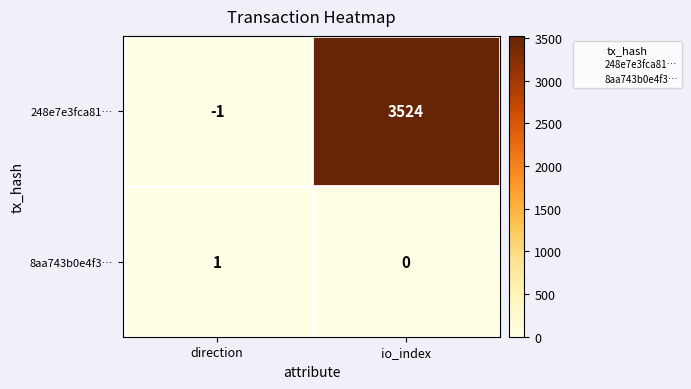

Which series has the largest total across all categories?

248e7e3fca81…